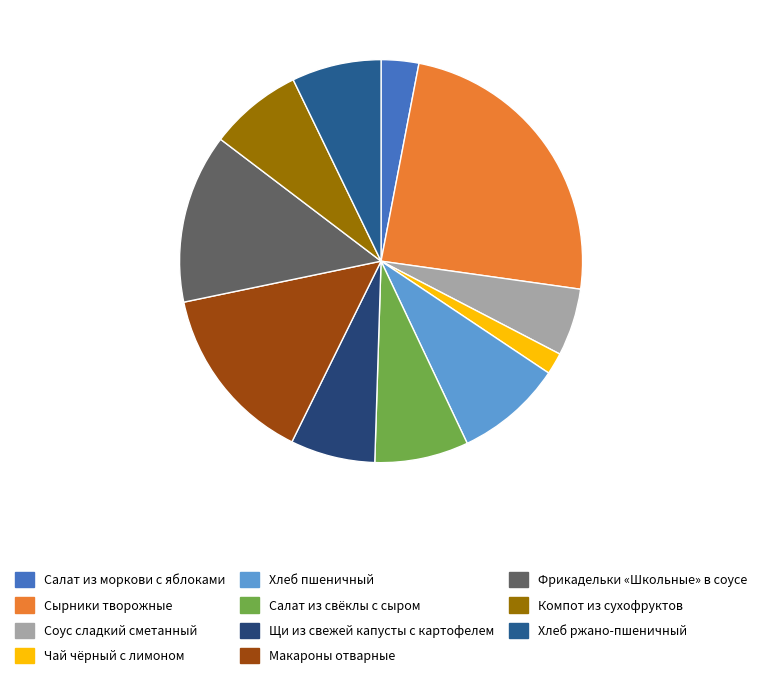

To the nearest percent, what is the difference between the largest and smallest slice percentages?

22%